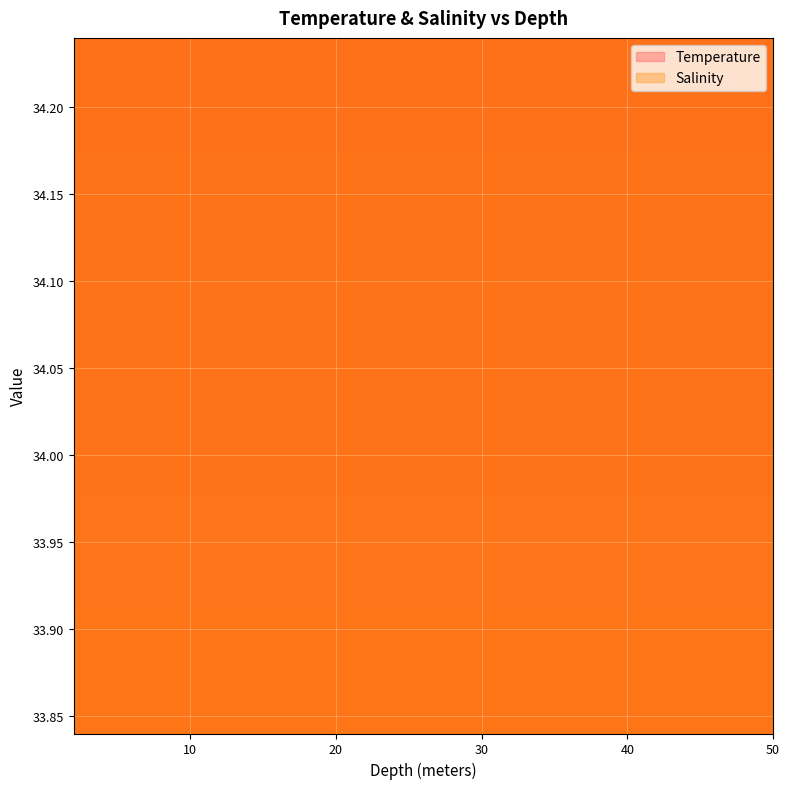

True or false: Temperature and Salinity intersect in this chart.

False